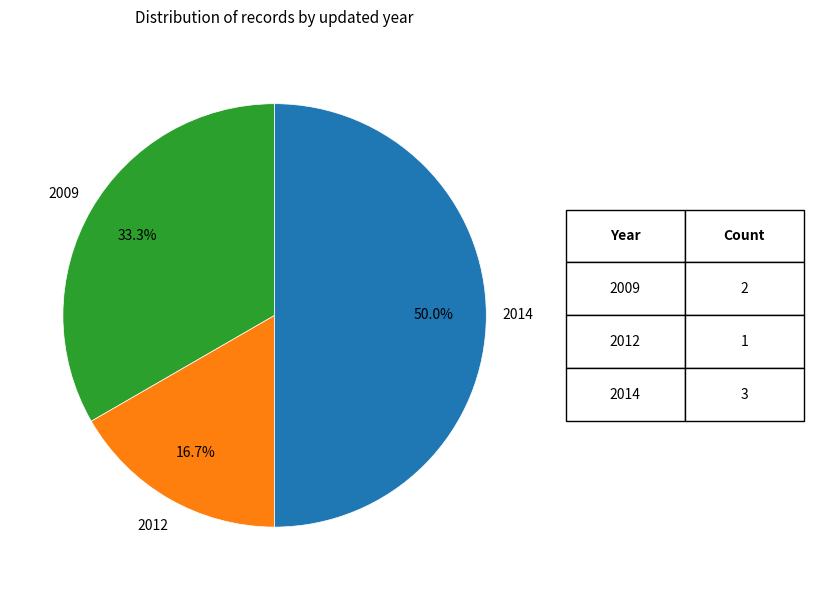

How many segments does this pie chart have?

3